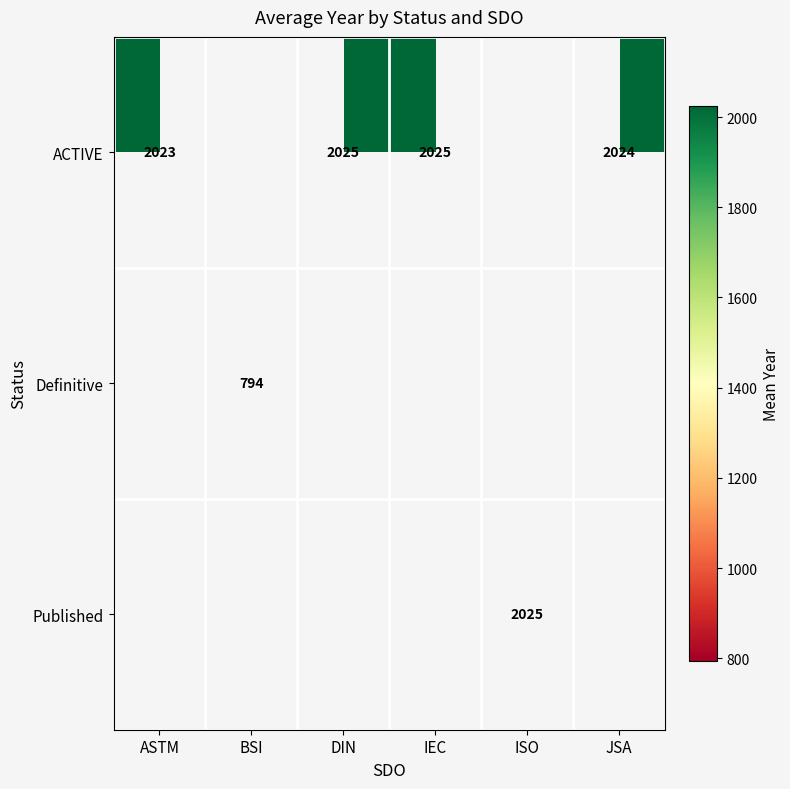

Is the value of Definitive at JSA greater than the value of ACTIVE at JSA?

No